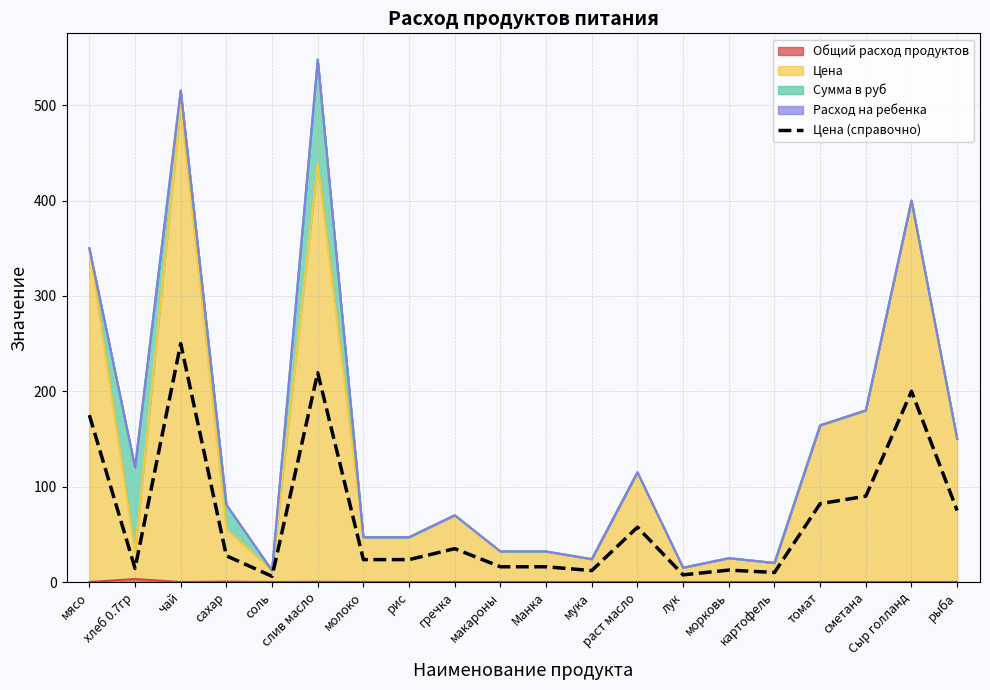

How many points are higher than both their immediate neighbors (excluding endpoints)?

6